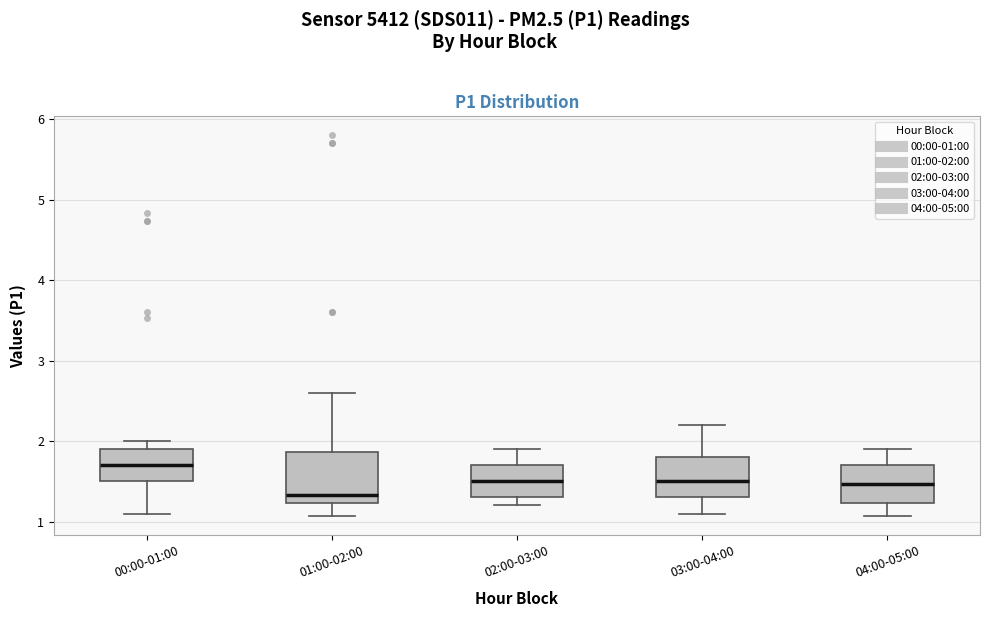

Reading left to right, read every box against the y-axis: the position of its median line, the range the box covers, and the ends of its whiskers. The values are not printed on the chart, so give them approximately, as read against the axis.

00:00-01:00: median 1.7, box 1.5 to 1.9, whiskers 1.1 to 2.0
01:00-02:00: median 1.3, box 1.2 to 1.9, whiskers 1.1 to 2.6
02:00-03:00: median 1.5, box 1.3 to 1.7, whiskers 1.2 to 1.9
03:00-04:00: median 1.5, box 1.3 to 1.8, whiskers 1.1 to 2.2
04:00-05:00: median 1.5, box 1.2 to 1.7, whiskers 1.1 to 1.9